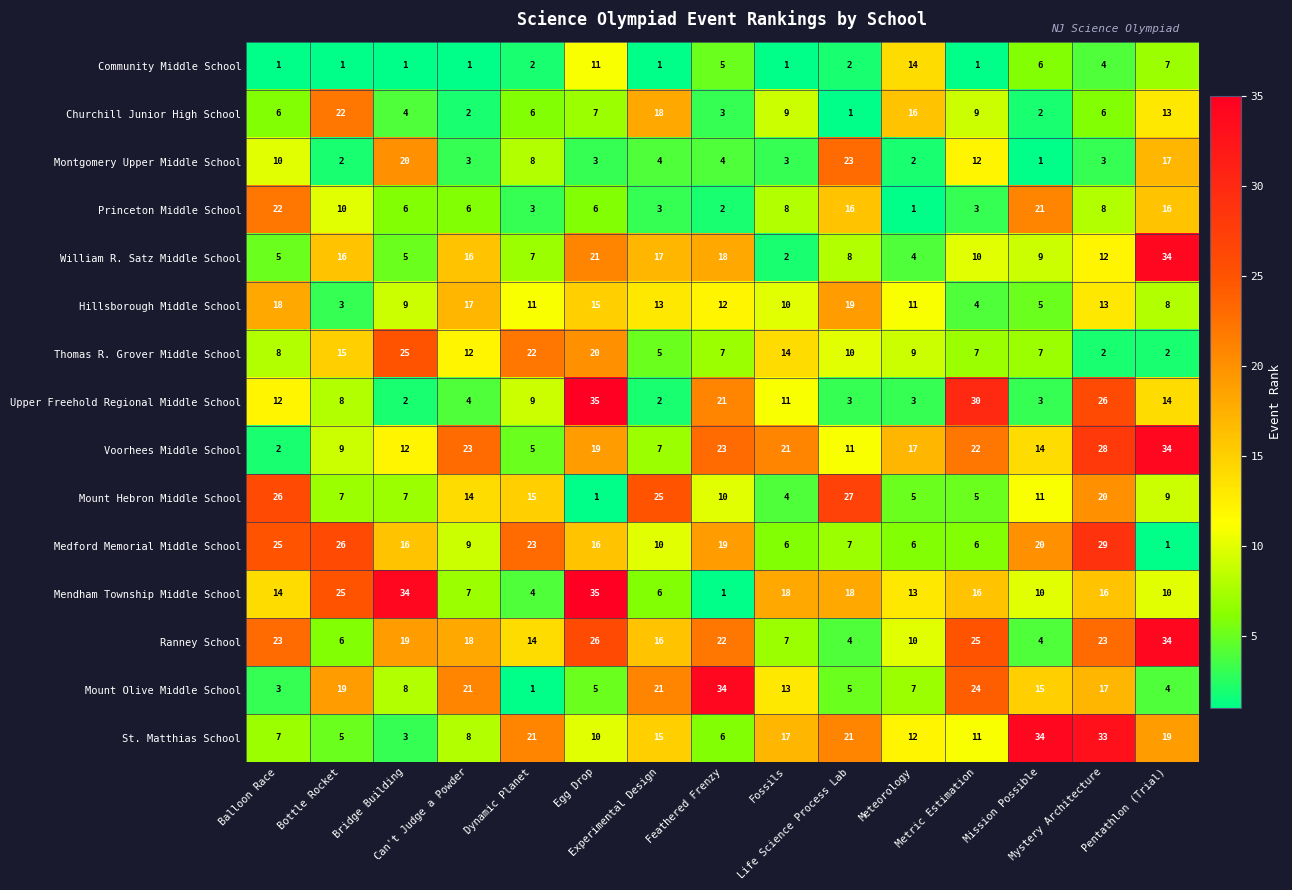

Which series has the largest range (max minus min)?

Mendham Township Middle School